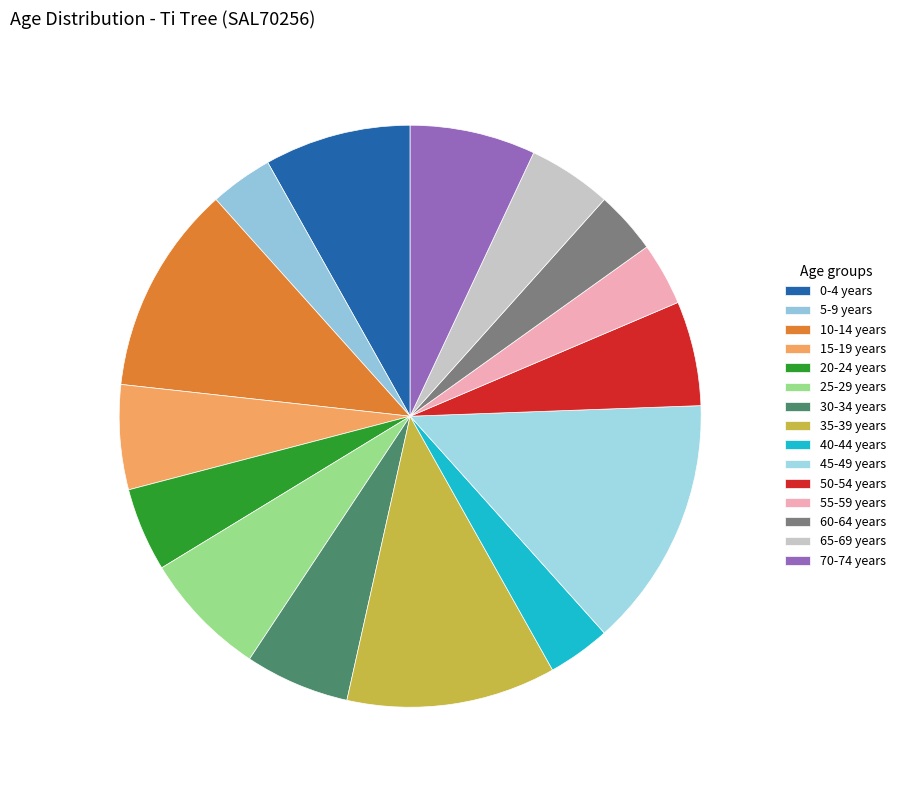

The 20-24 years slice represents 5% of the pie. True or false?

True